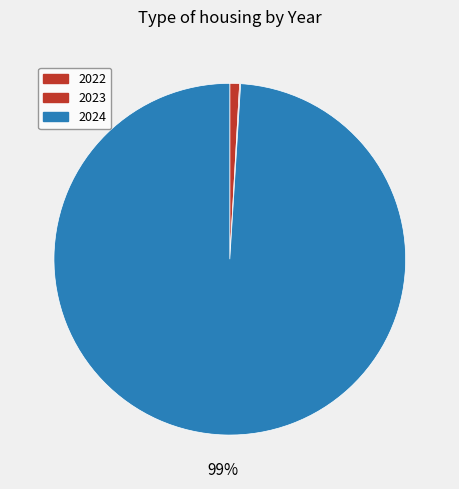

To the nearest percent, what percentage of the pie is 2024?

99%